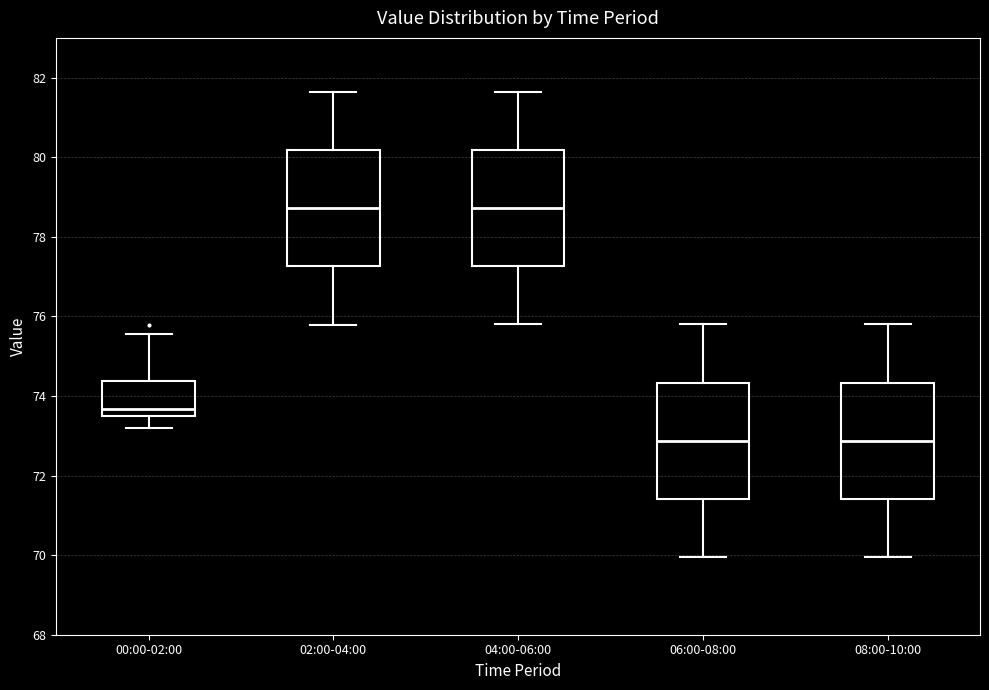

Where is the upper edge of the box for 08:00-10:00 on the y-axis? The values are not printed on the chart, so give them approximately, as read against the axis.

74.4